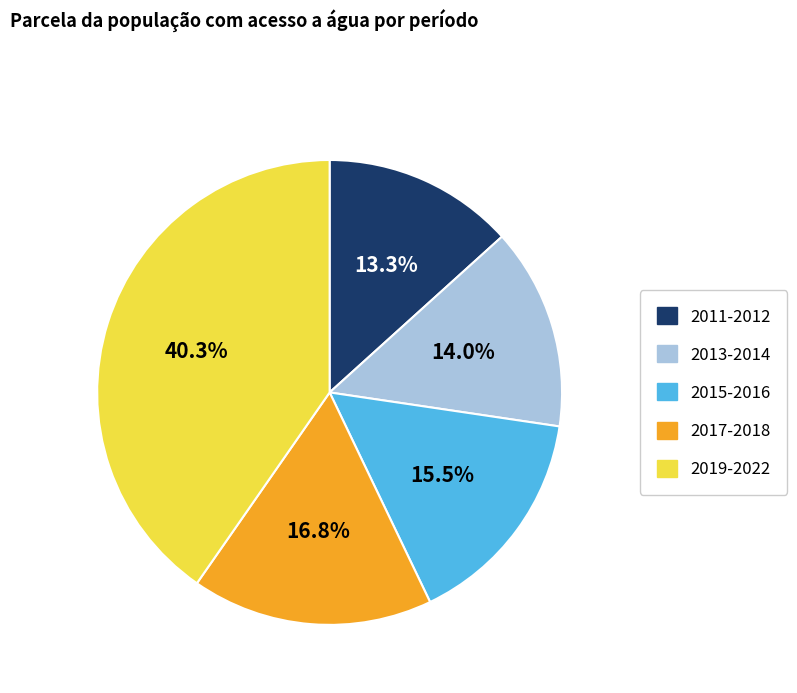

Which has a higher value, 2015-2016 or 2011-2012?

2015-2016